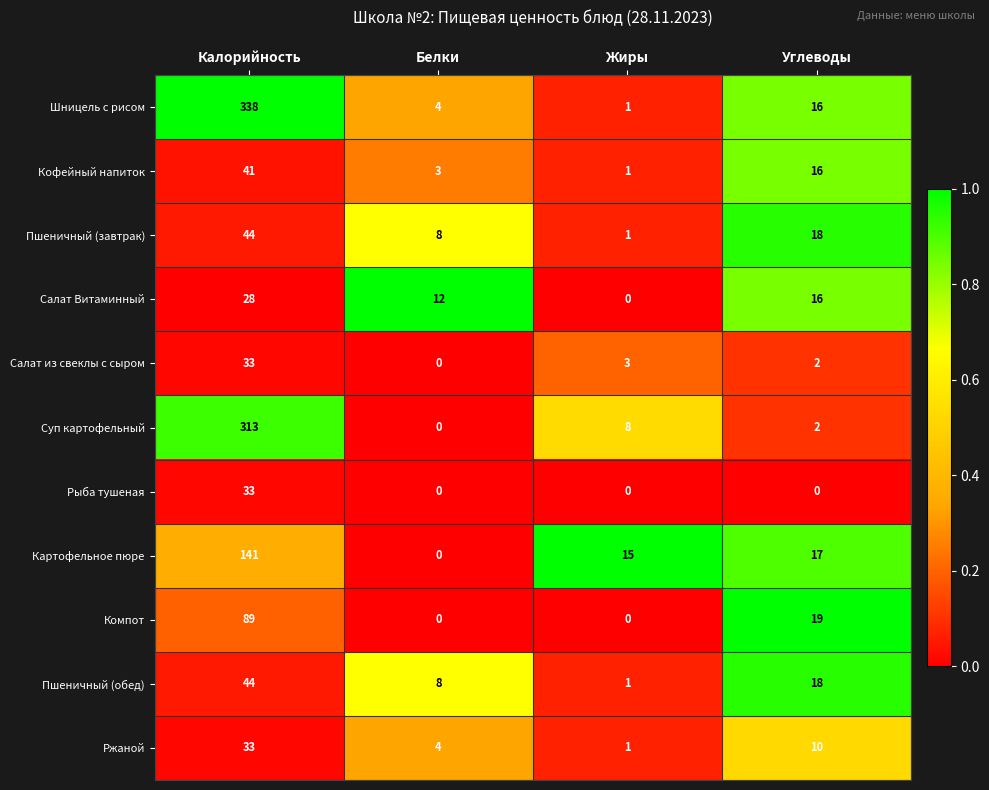

What is the total value across all series at Белки?

39